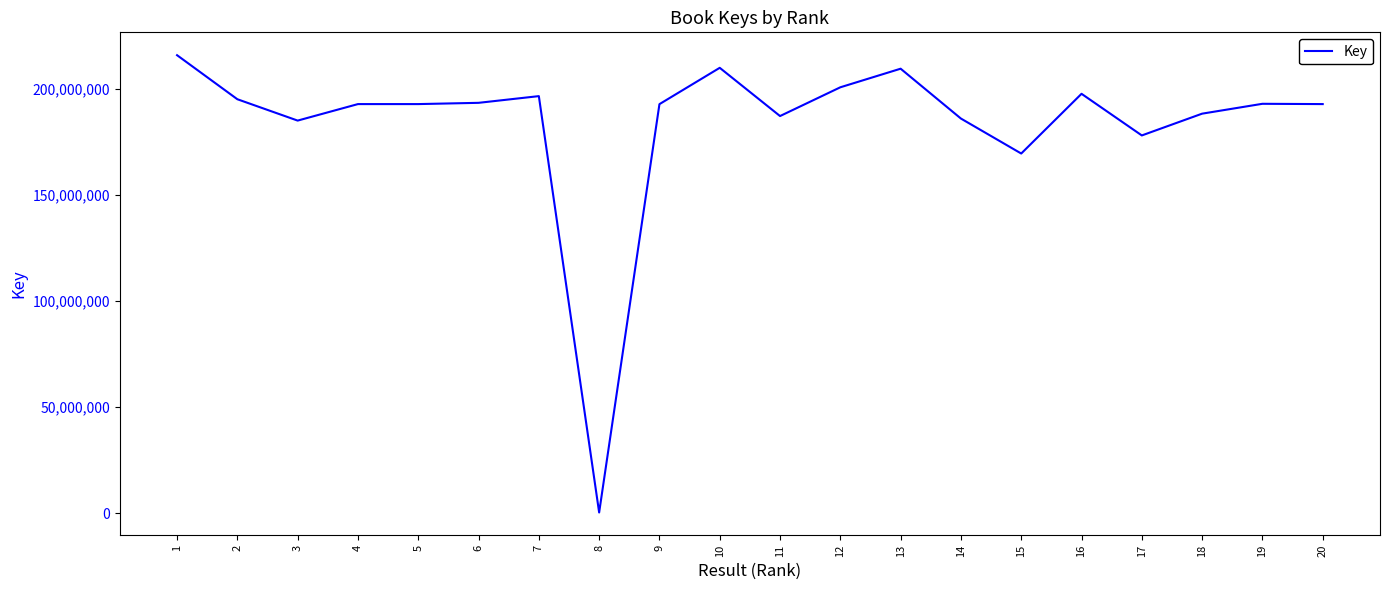

How many lines are shown in the chart?

1